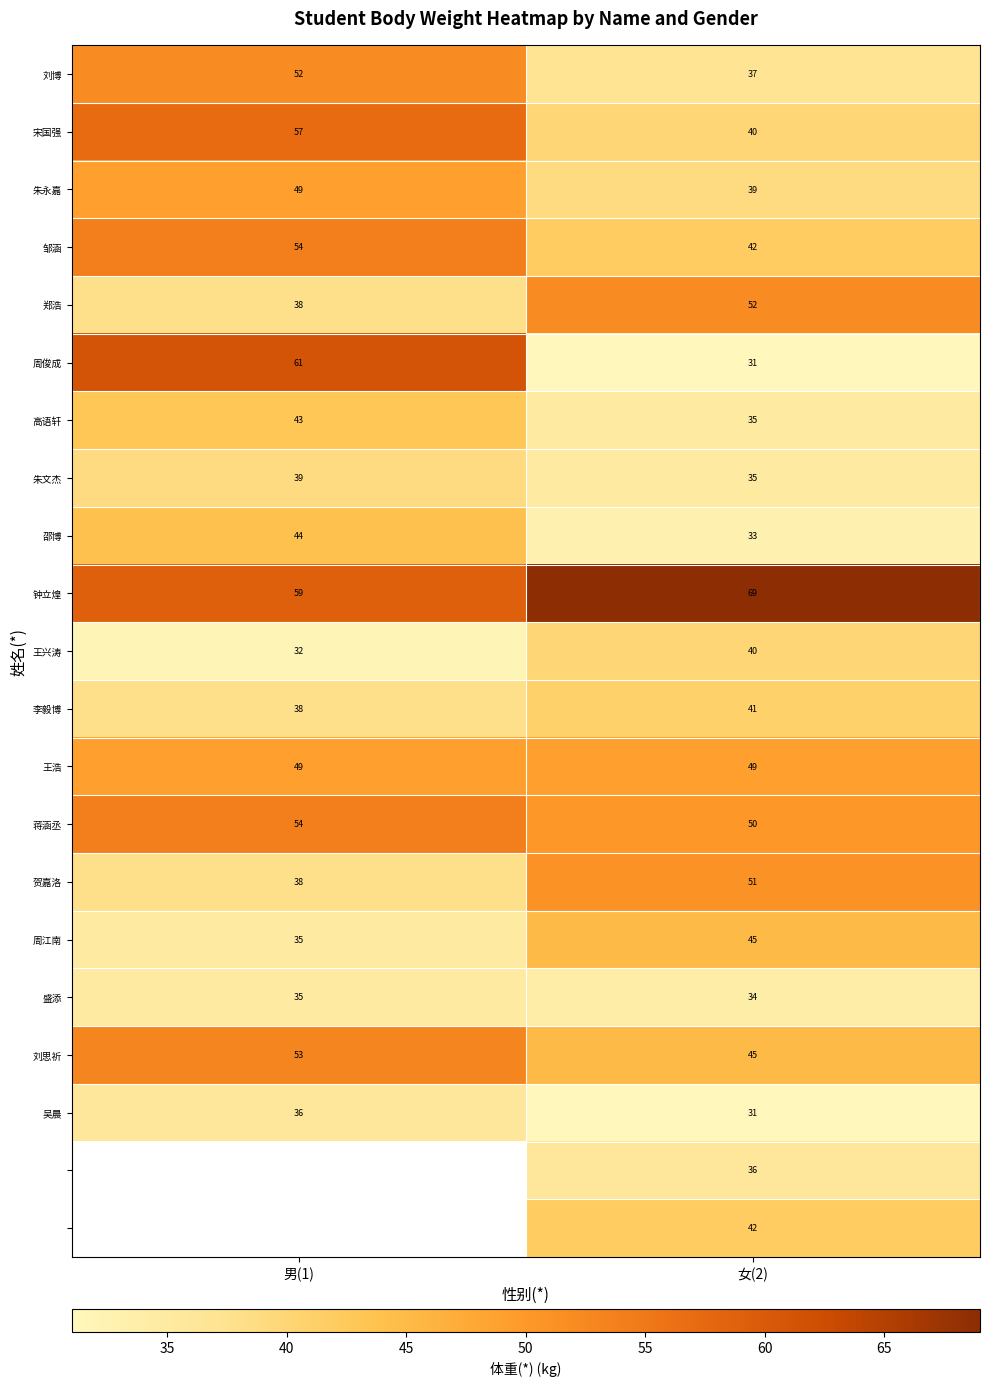

What is the difference between the 李毅博 values at 女(2) and 男(1)?

3